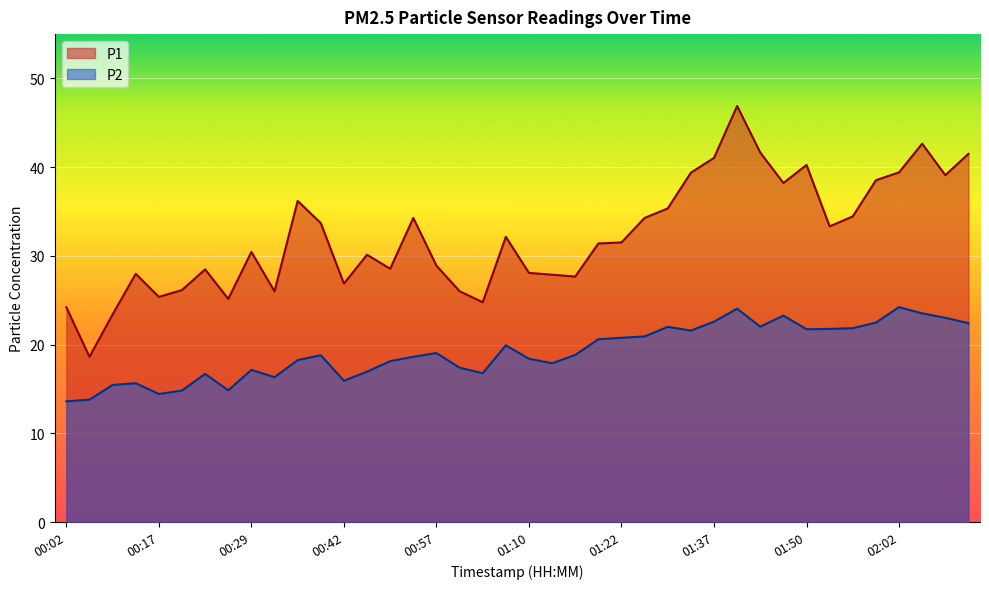

Is the value of P1 at 00:05 greater than the value of P2 at 02:08?

No